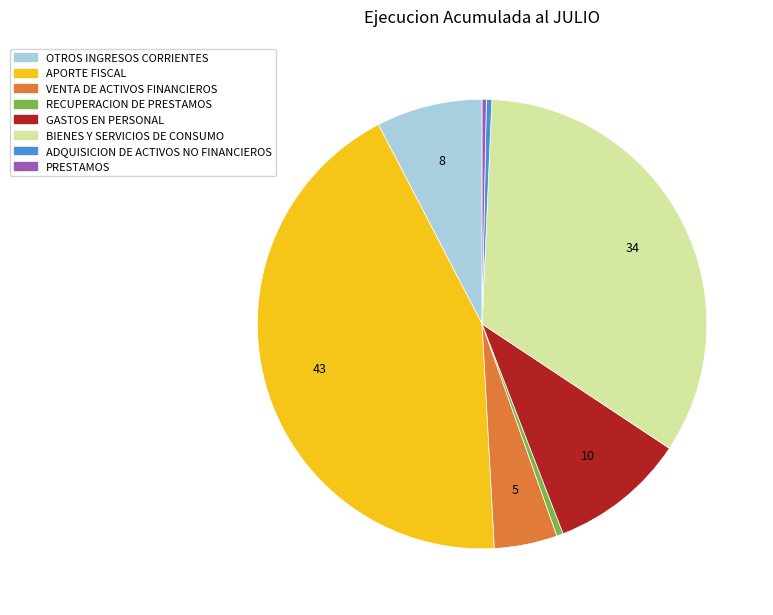

Is there any slice that represents more than half of the pie?

No